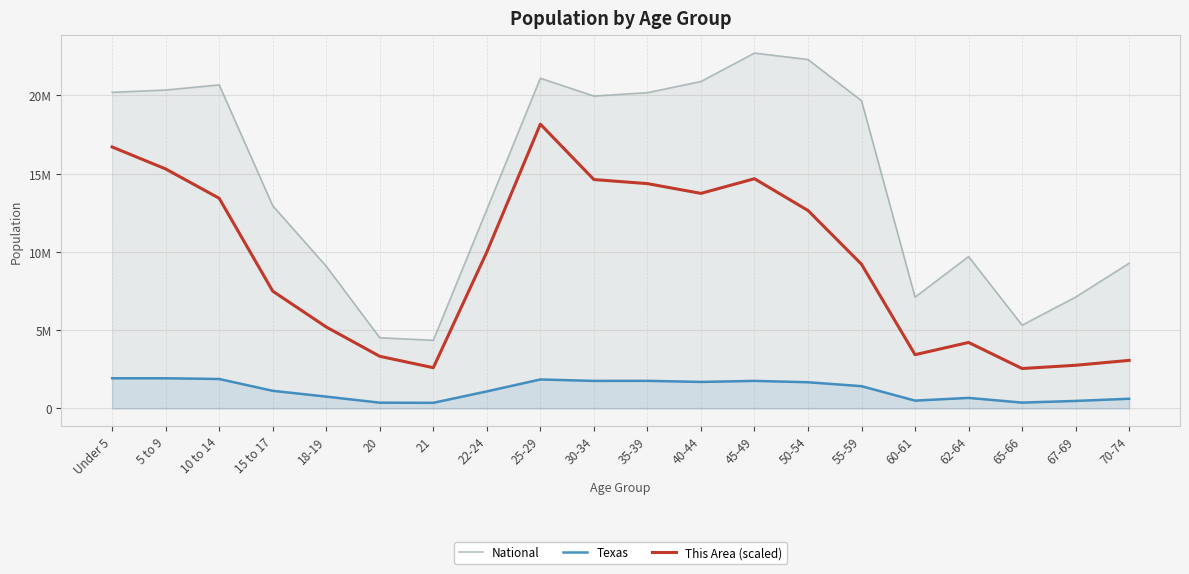

How many lines are shown in the chart?

3